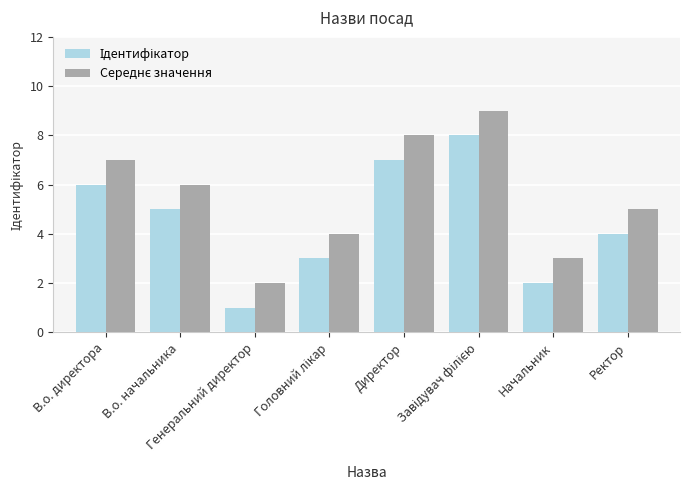

At which label is Середнє значення closest to 5?

Ректор